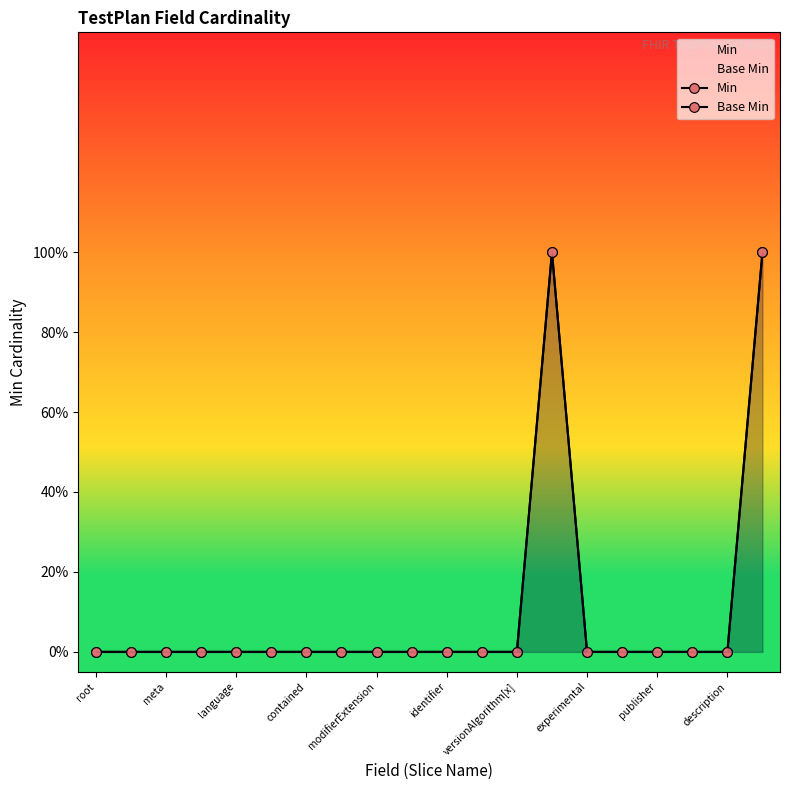

Reading left to right, transcribe all the data shown in this chart.

Min: 0	0	0	0	0	0	0	0	0	0	0	0	0	1	0	0	0	0	0	1
Base Min: 0	0	0	0	0	0	0	0	0	0	0	0	0	1	0	0	0	0	0	1